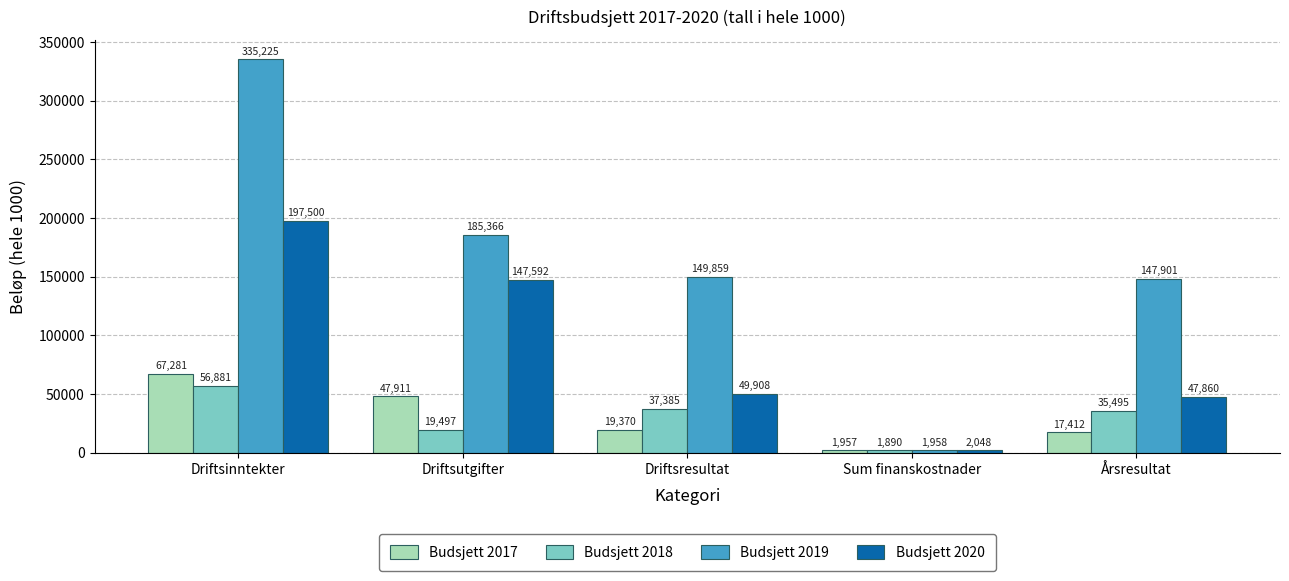

Is it true that Budsjett 2019 equals 483740 at Driftsinntekter?

False